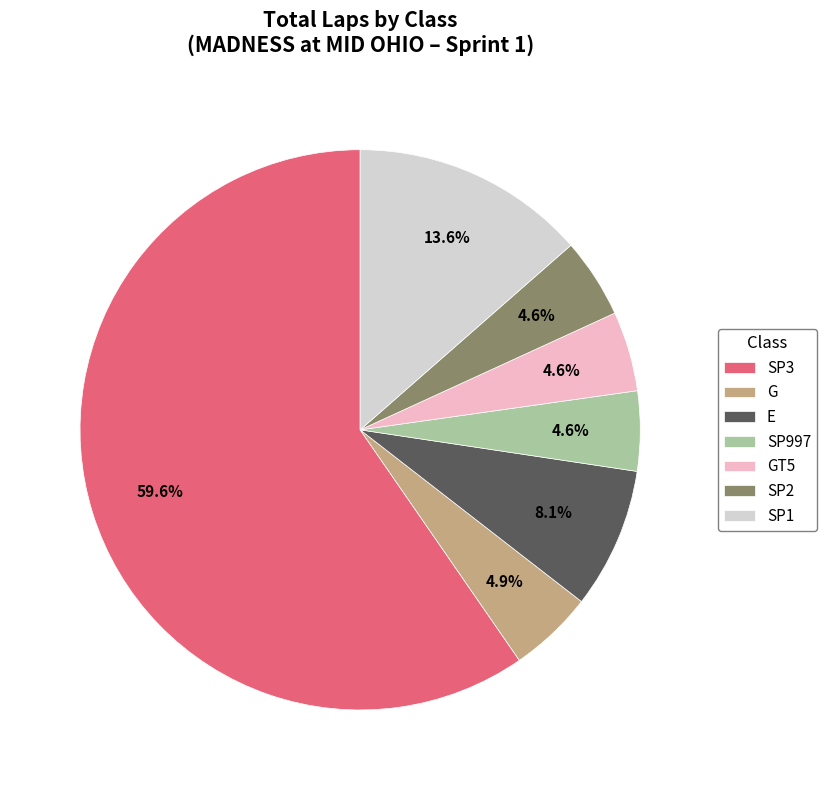

Is GT5 the majority of the pie?

No